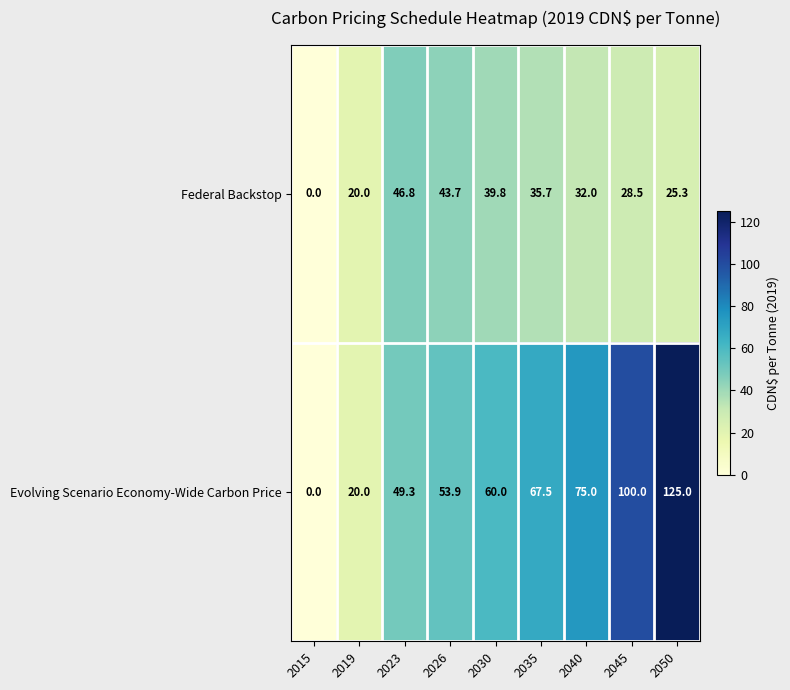

At which category is the sum across all series the highest?

2050